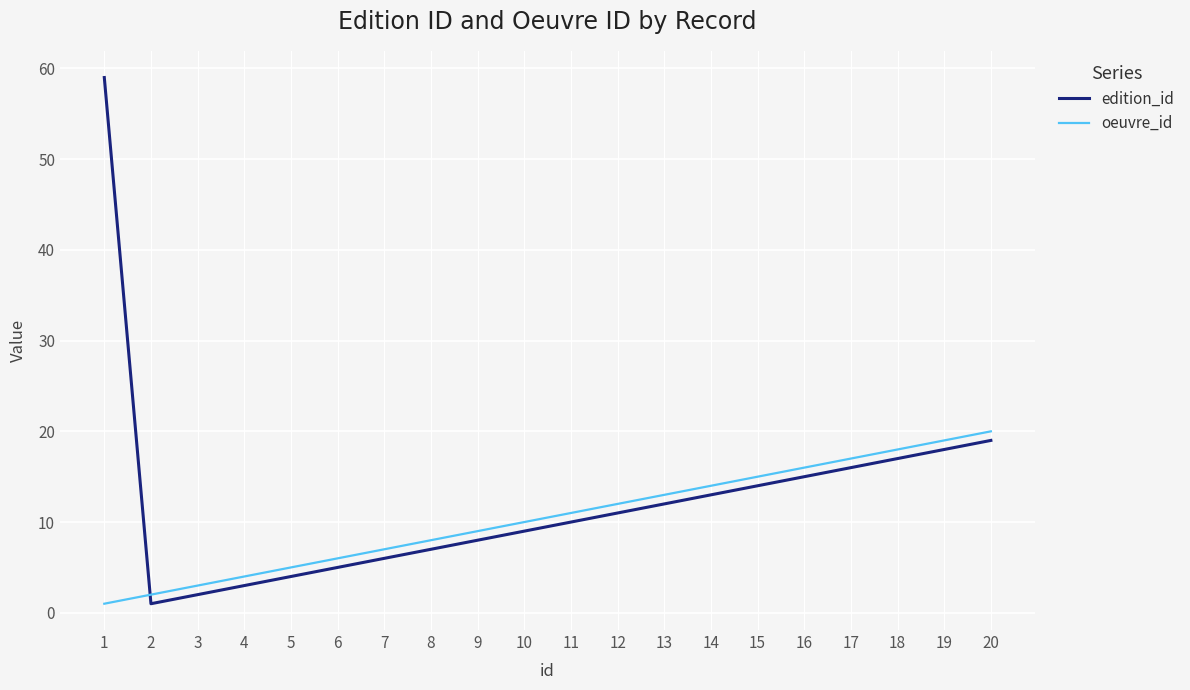

Which category has the highest value in the edition_id series?

1